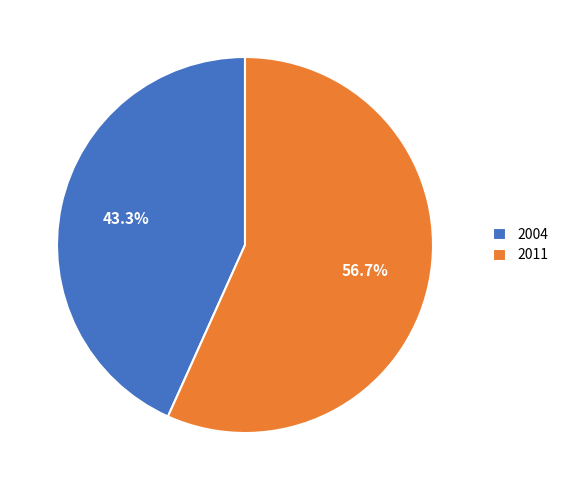

Do 2011 and 2004 together represent more than half of the pie?

Yes